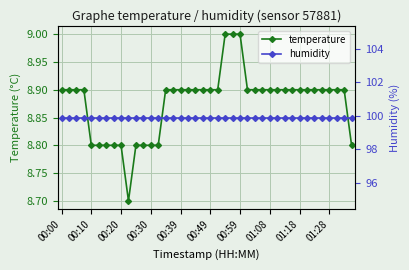

What is the approximate value of temperature at 00:49?

8.9